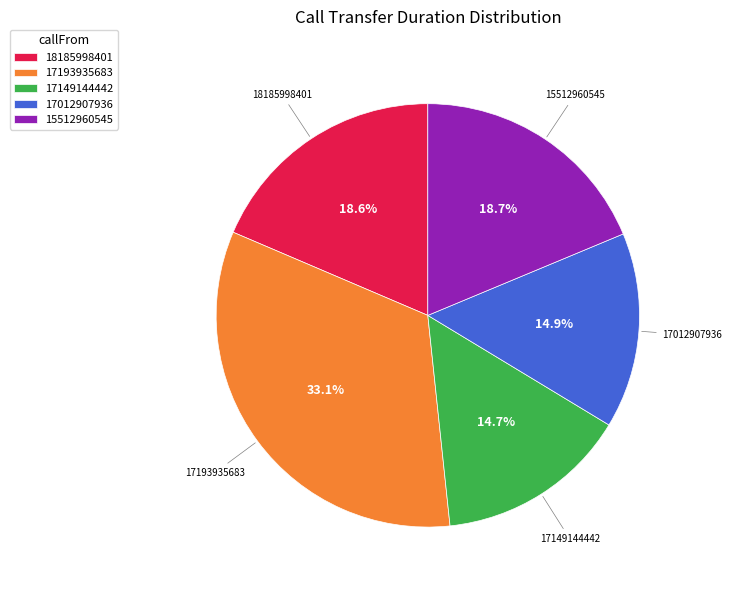

To the nearest percent, what portion does 18185998401 represent?

19%